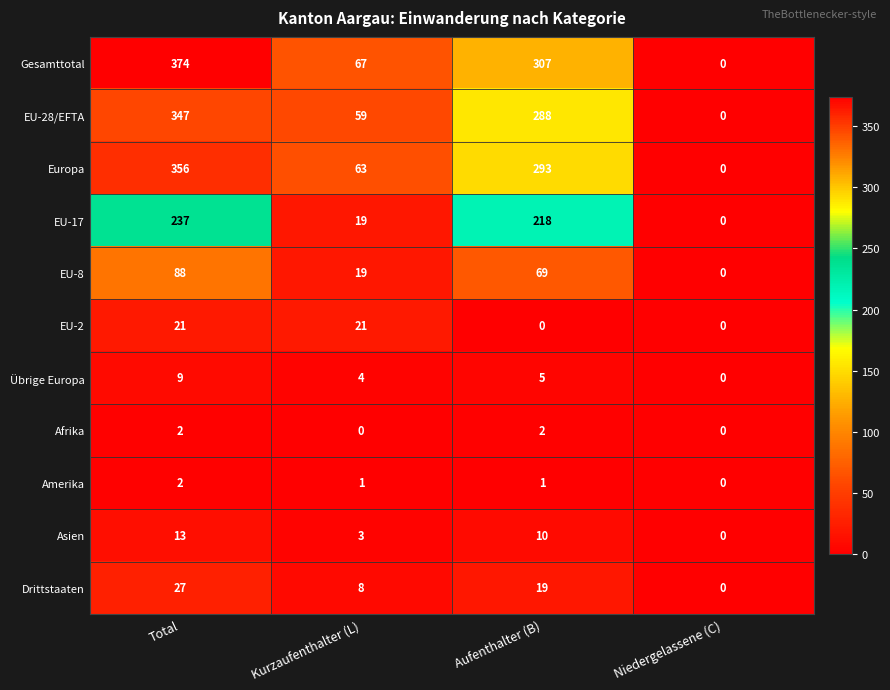

At which category is the sum across all series the highest?

Total